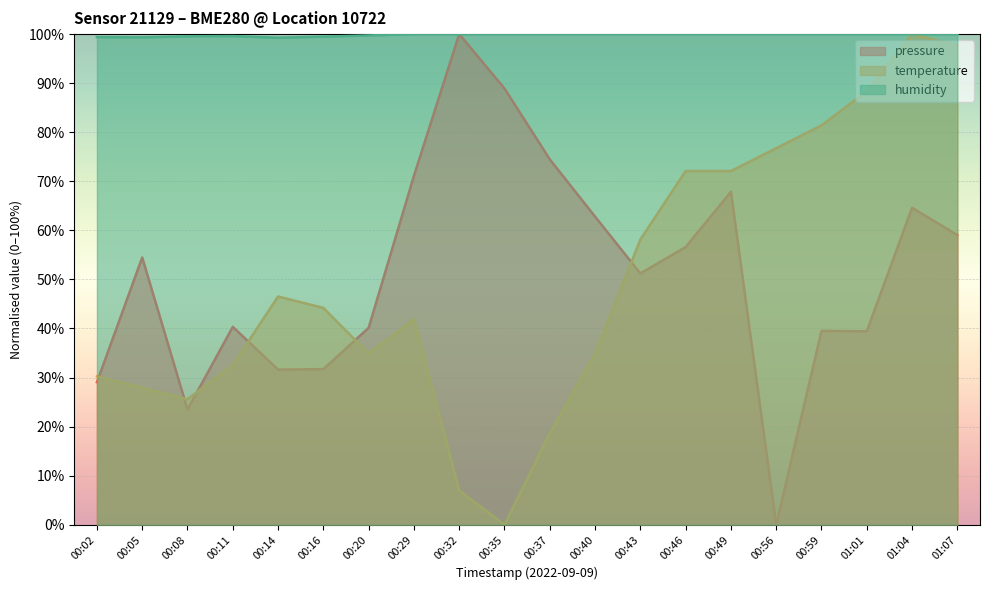

The temperature series shows 88.4 at 01:01. True or false?

True